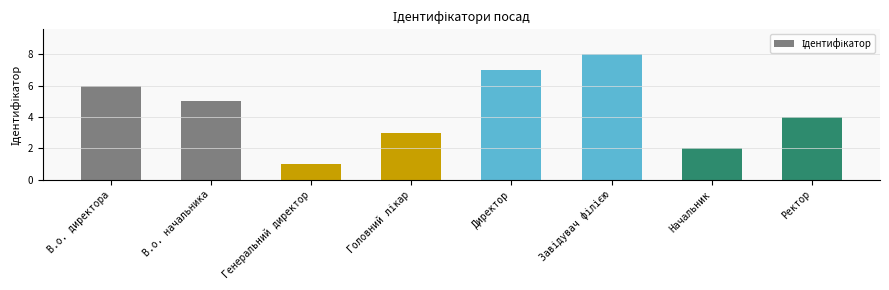

Count the number of categories in the chart.

8